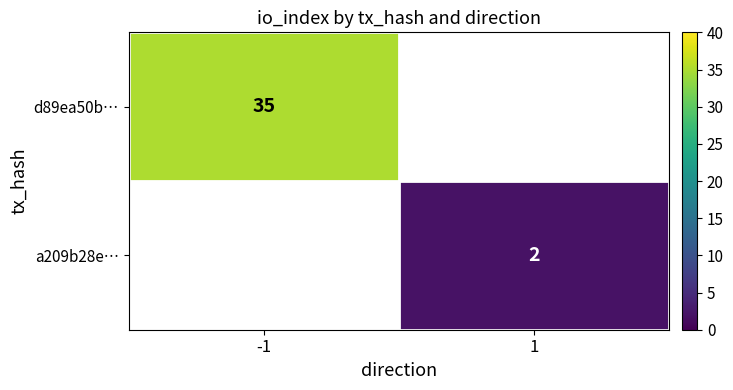

The value of a209b28e… at 1 is 3. True or false?

False